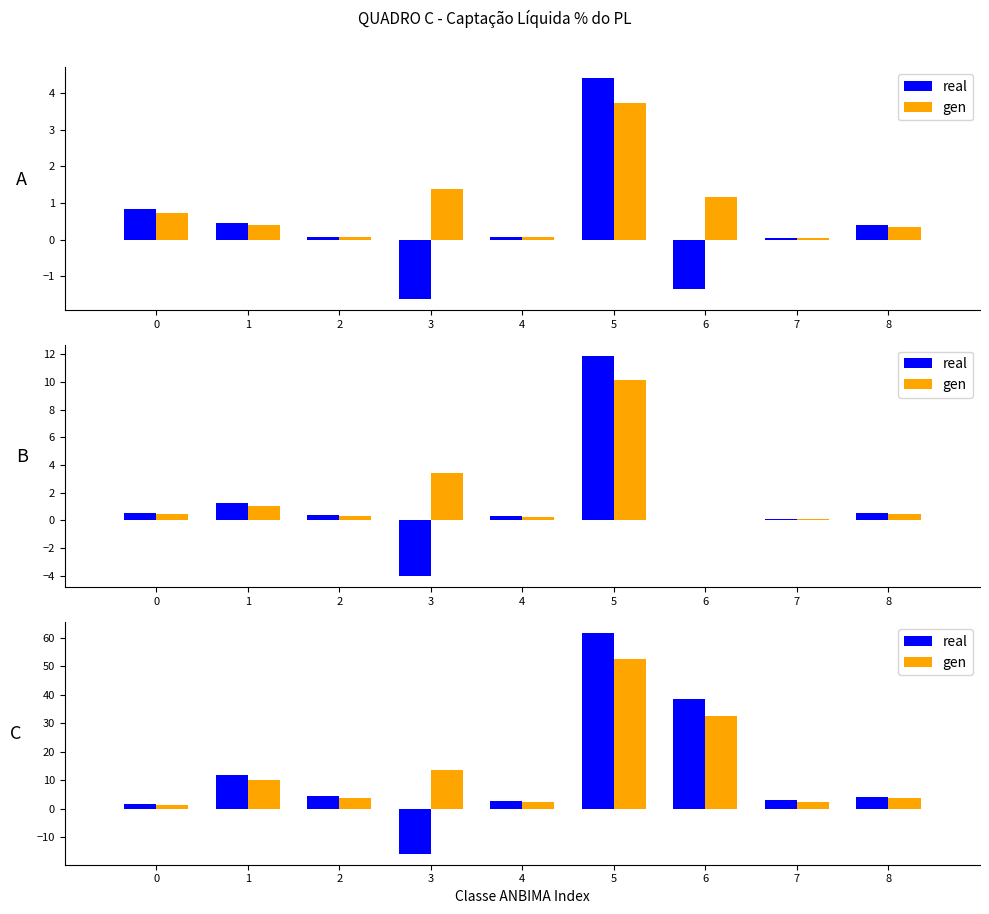

Which series has the largest total across all categories?

gen